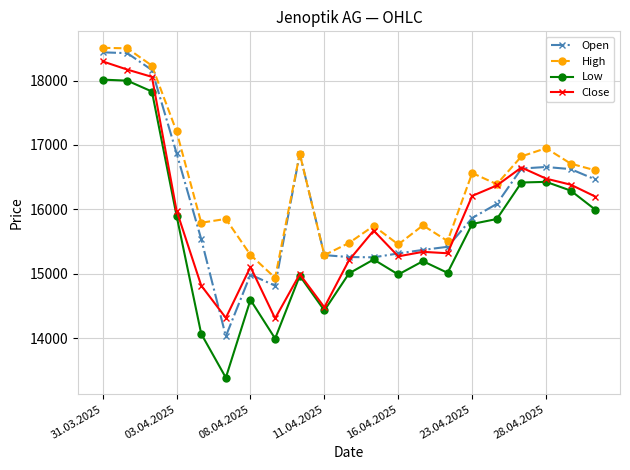

At how many categories does at least one series exceed 14146?

21